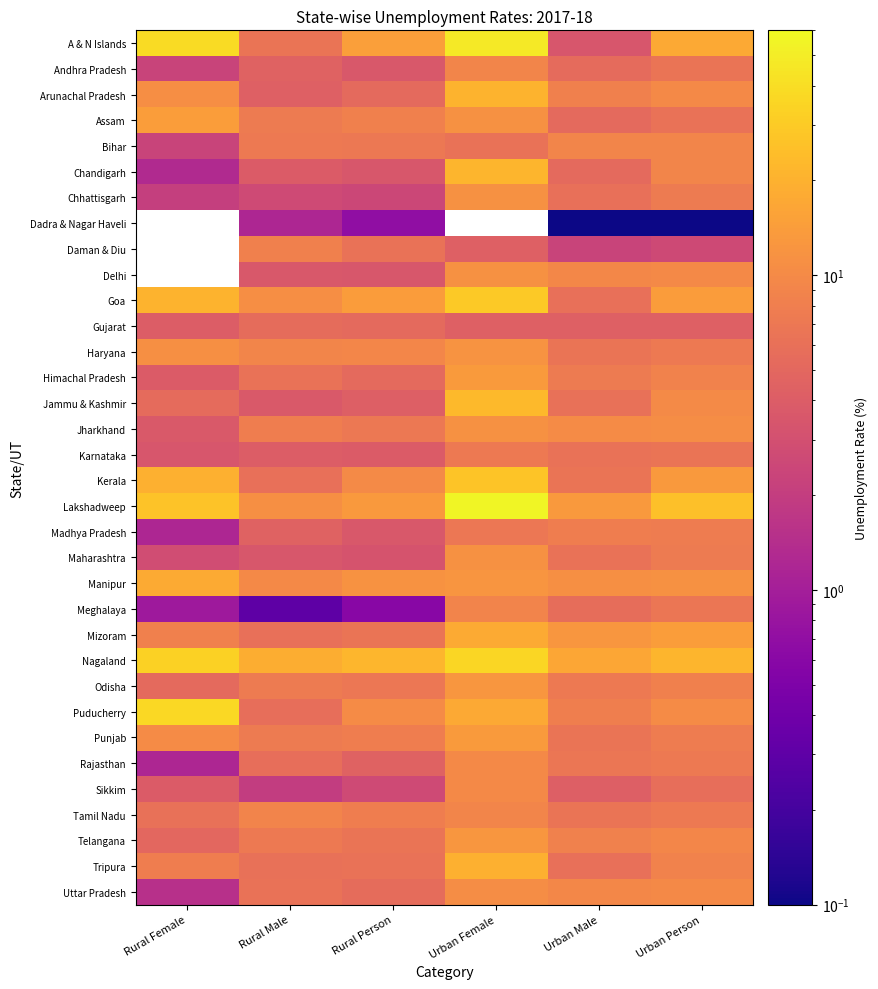

The Tamil Nadu series shows 10.8 at Urban Male. True or false?

False